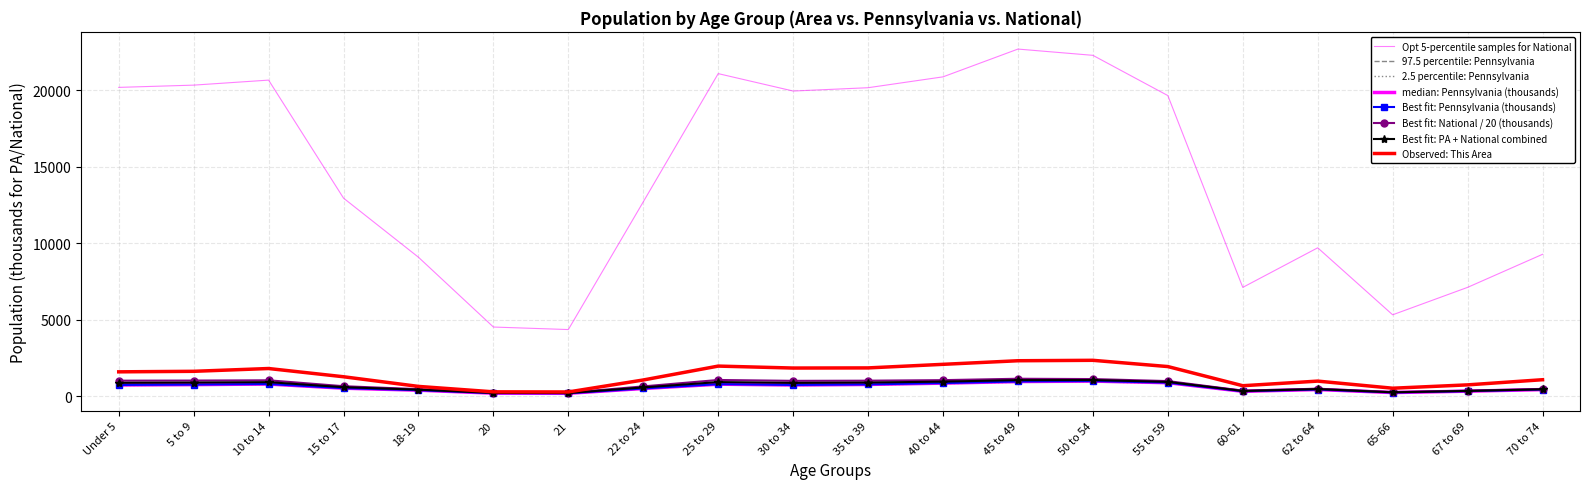

Which series has the largest range (max minus min)?

National